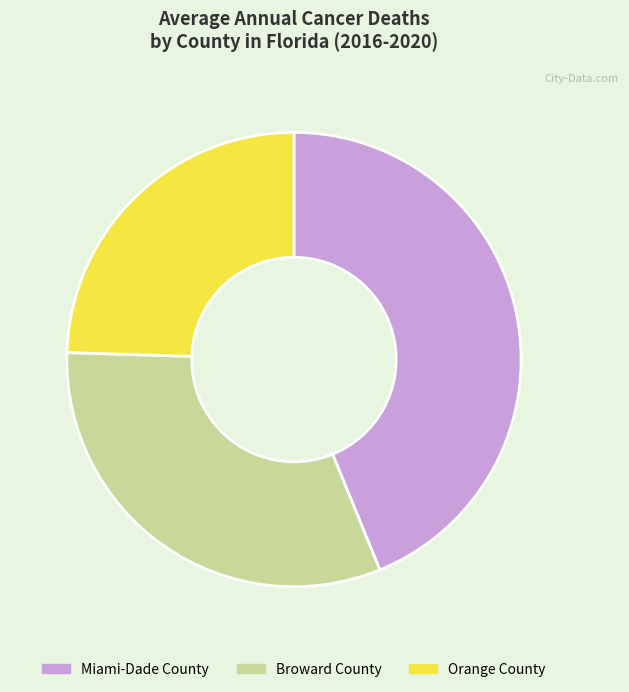

Does any single category account for the majority?

No